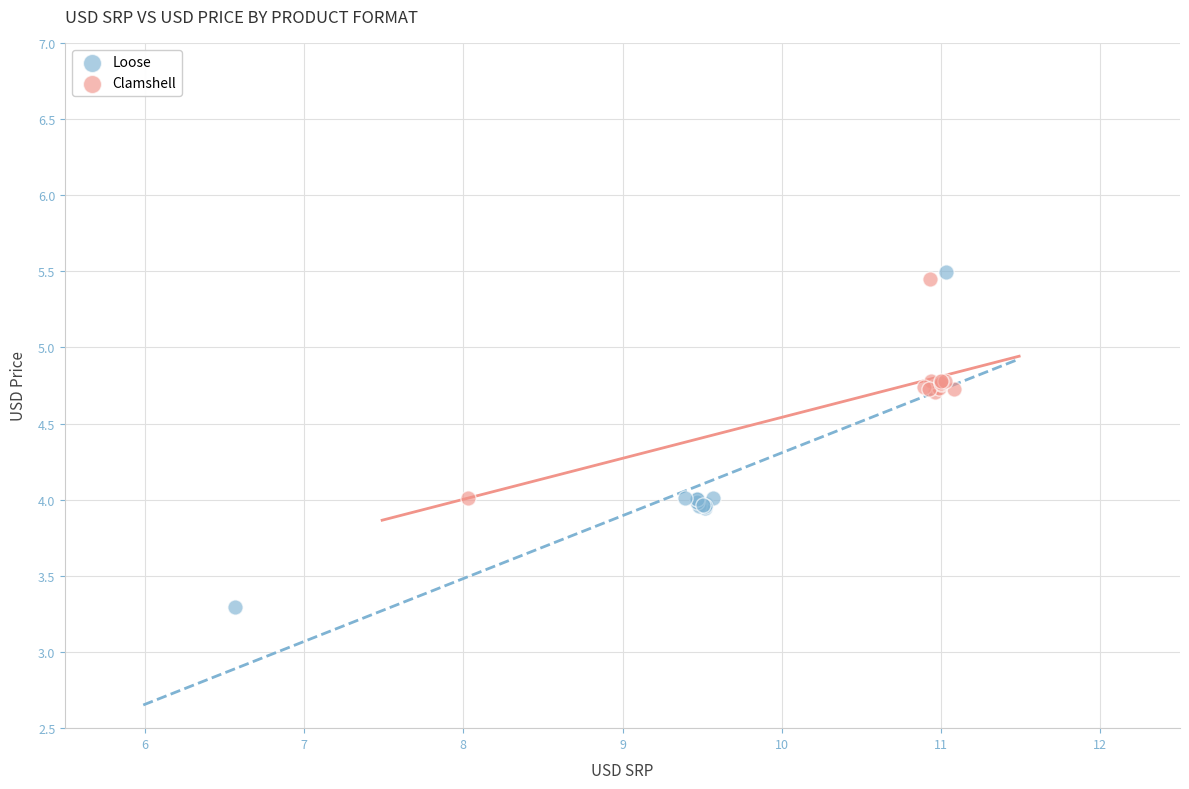

Which series reaches the minimum Y coordinate?

Loose